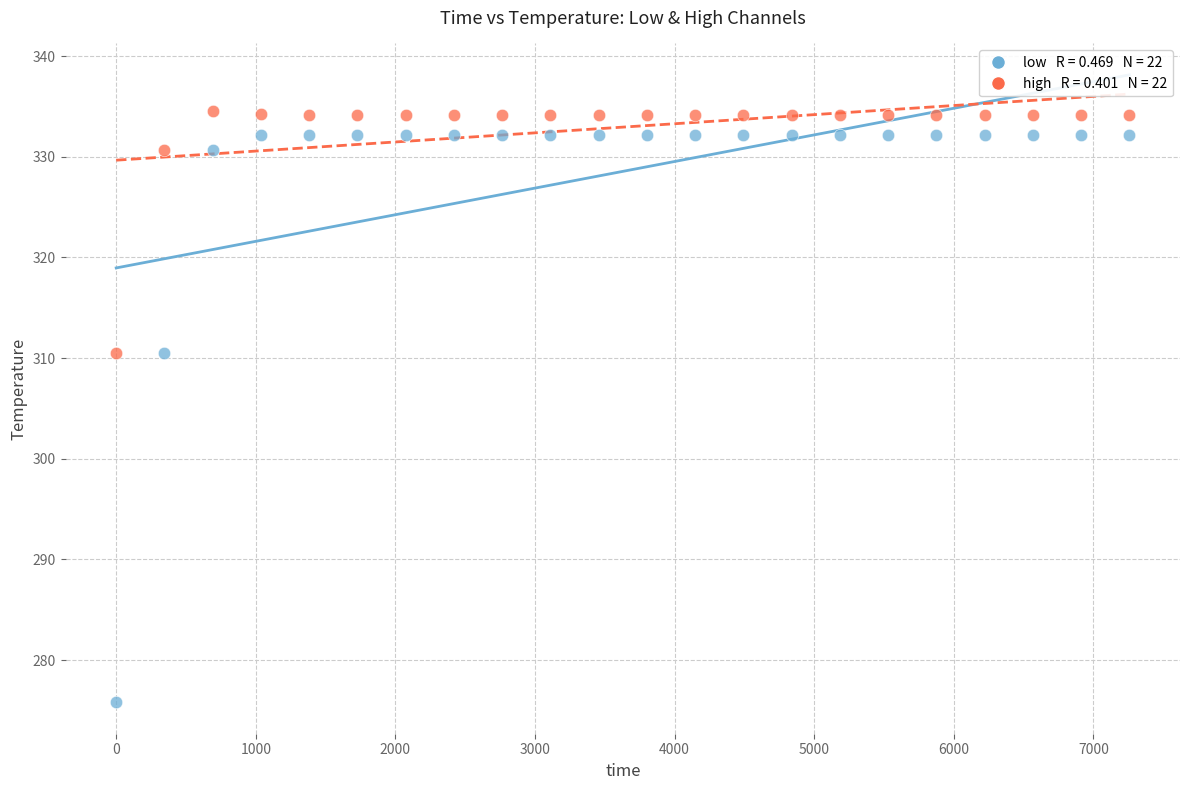

Across all data points, what is the range of Y values (max minus min)?

58.7